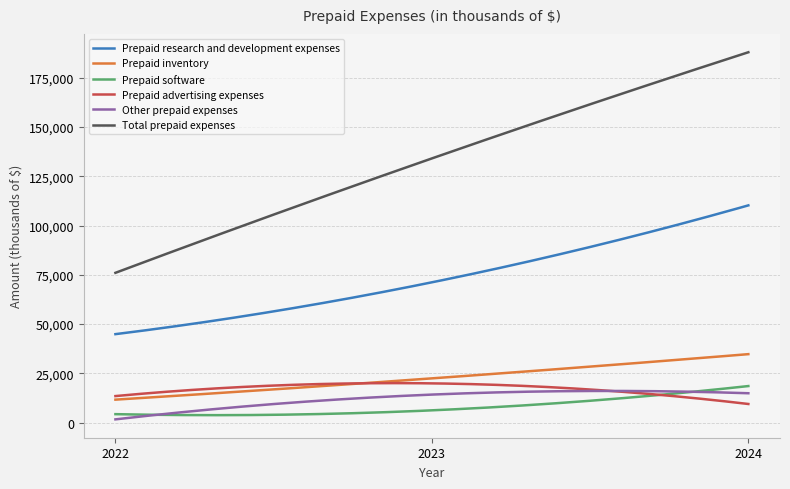

Which series has the largest total across all categories?

Total prepaid expenses